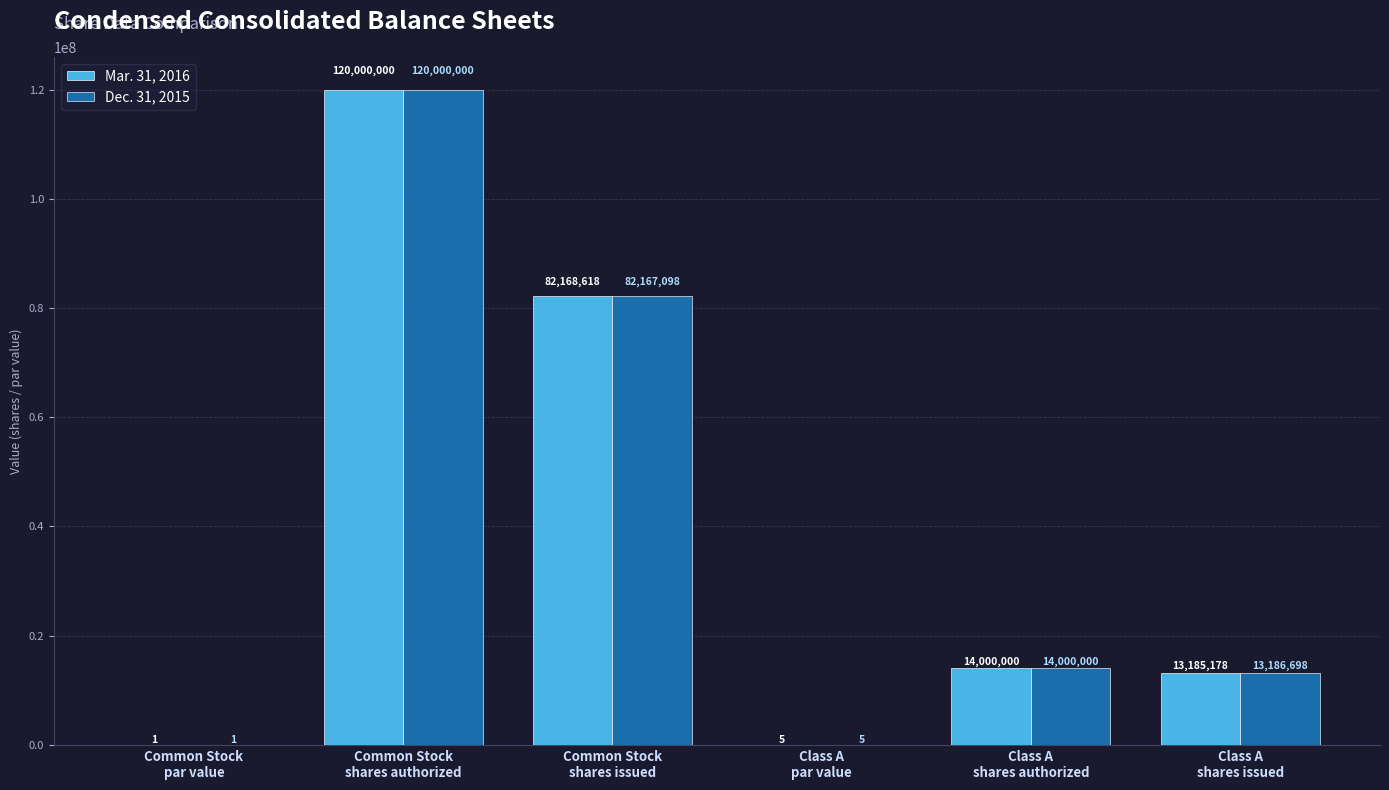

Is the value of Mar. 31, 2016 at Common Stock
shares authorized greater than the value of Dec. 31, 2015 at Class A
par value?

Yes